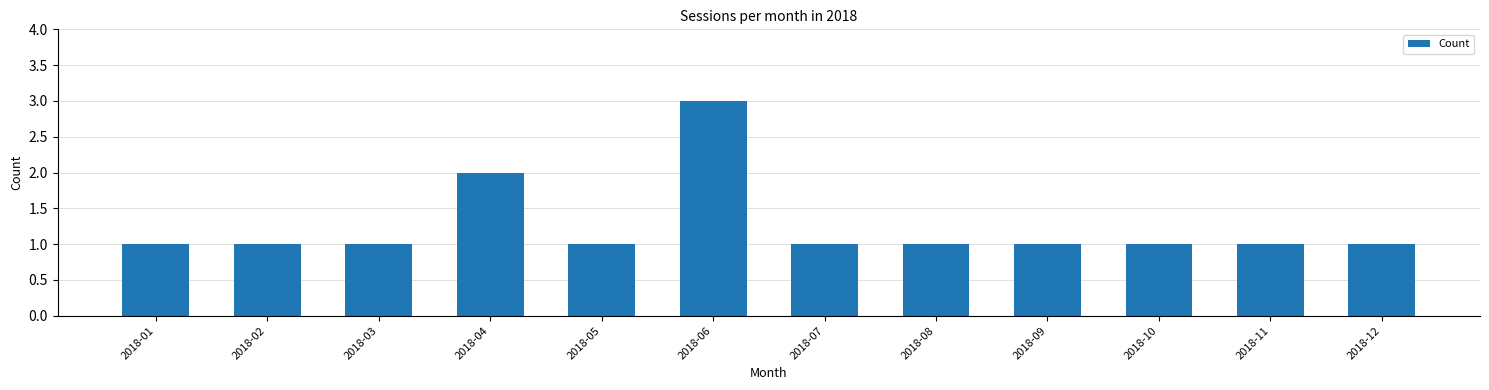

Reading left to right, list all the values displayed in this chart.

1	1	1	2	1	3	1	1	1	1	1	1